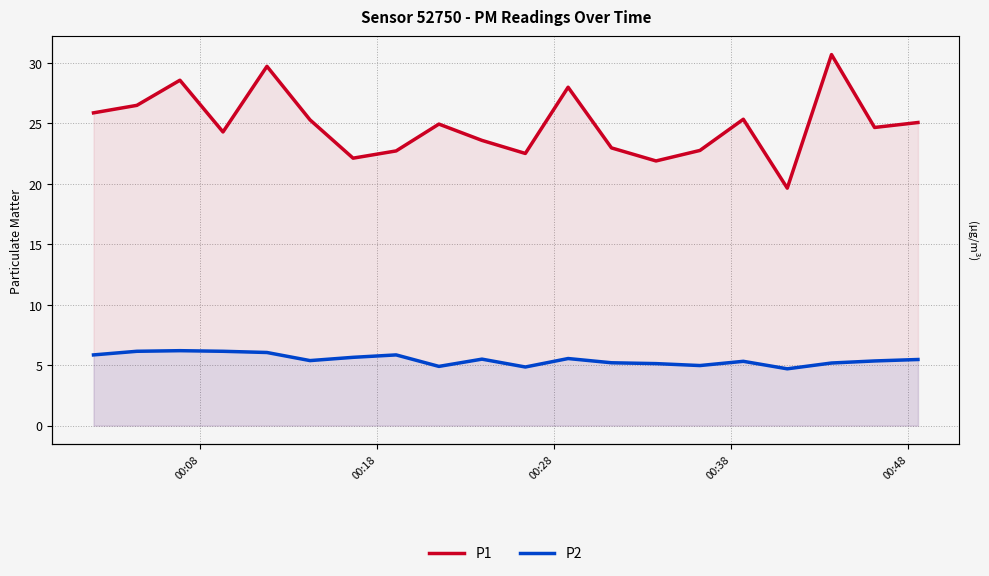

How many values in the P2 series are below 5?

4